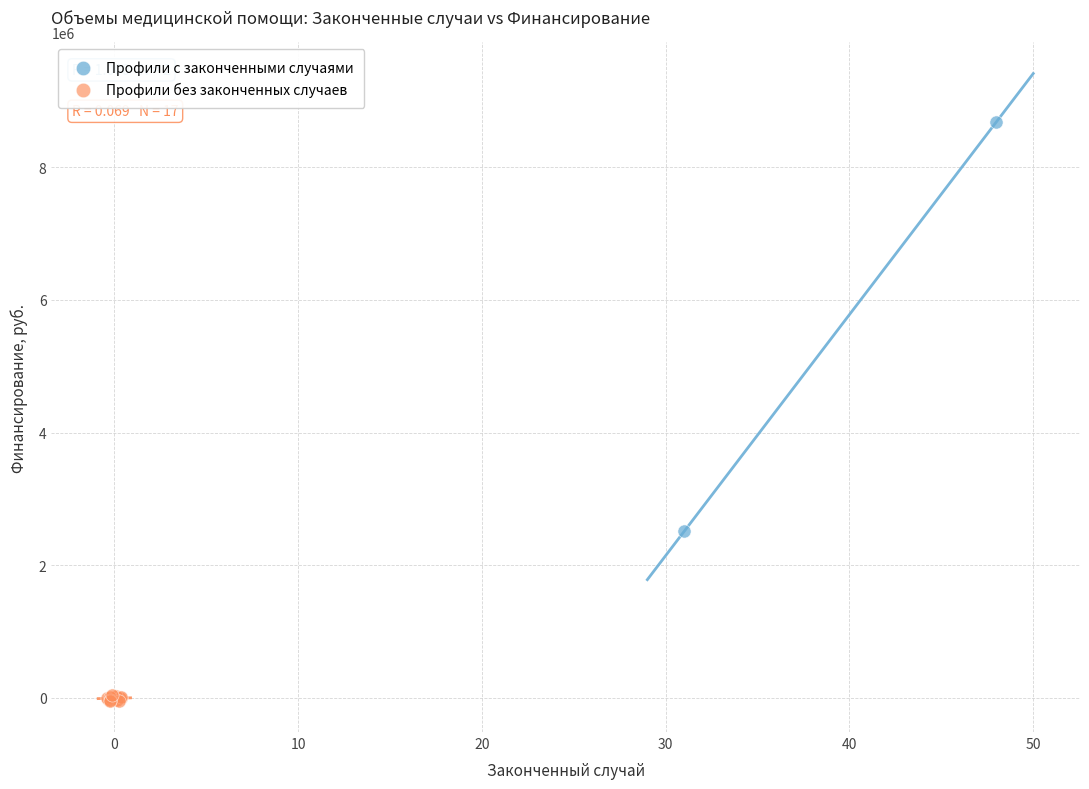

Which series contains the lowest Y value?

Профили без законченных случаев